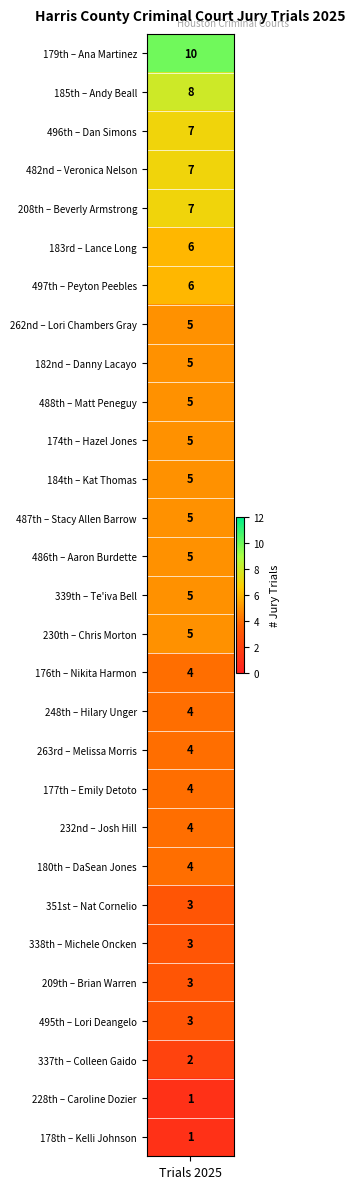

Count the values in the range 4 to 5.

15